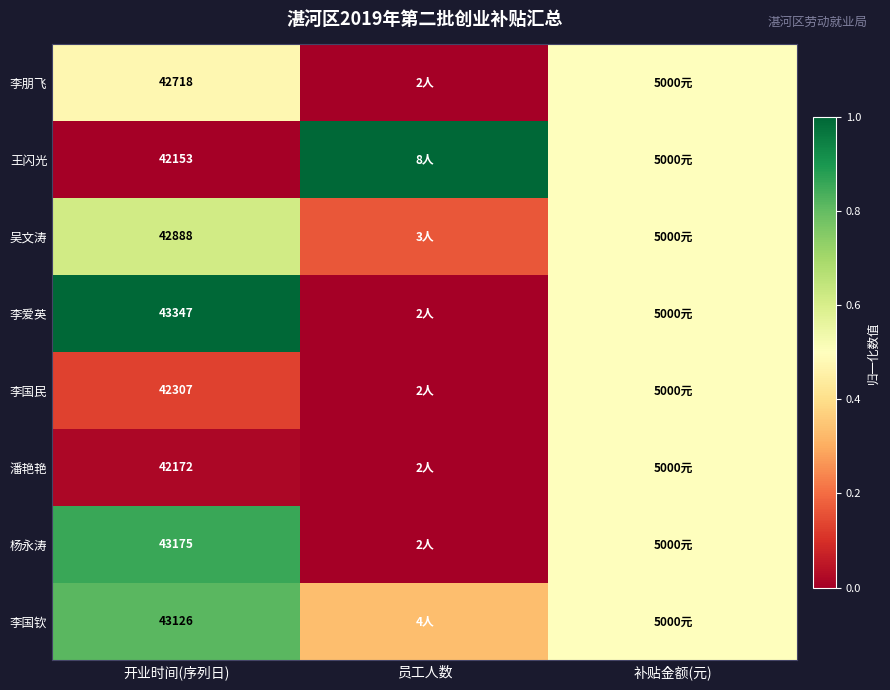

Rank the series at 开业时间(序列日) from highest to lowest value.

李爱英, 杨永涛, 李国钦, 吴文涛, 李朋飞, 李国民, 潘艳艳, 王闪光